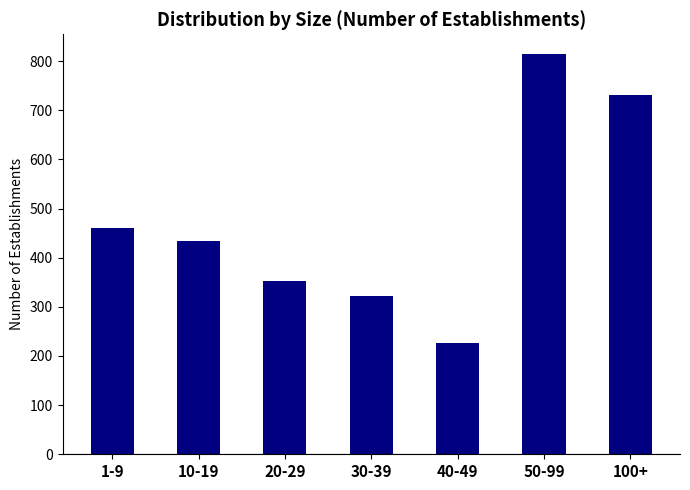

What is the difference between the maximum and minimum values?

587